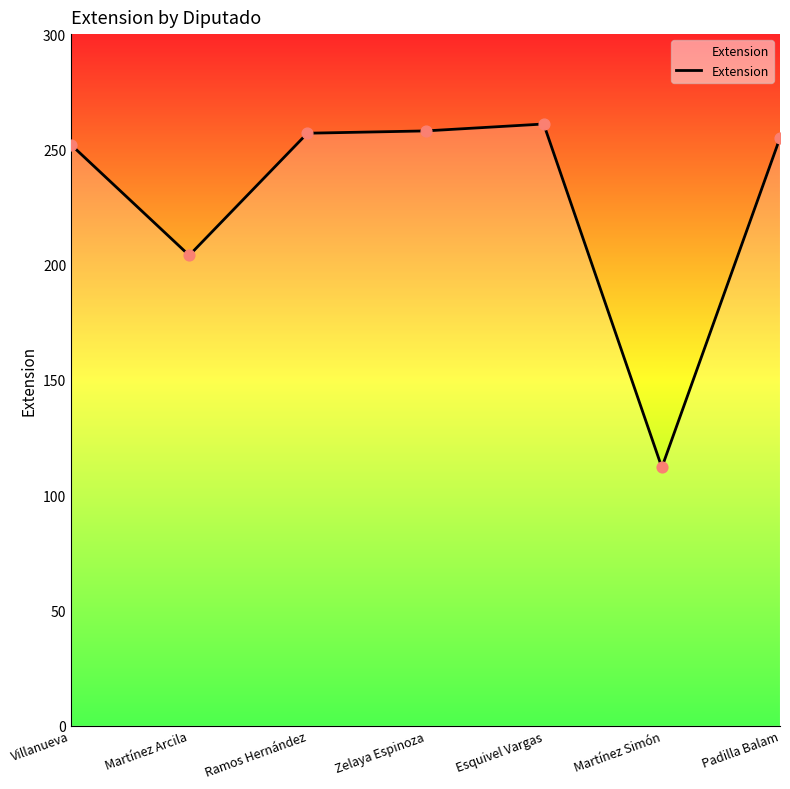

What is the ratio of the value at Padilla Balam to the value at Martínez Simón?

2.3